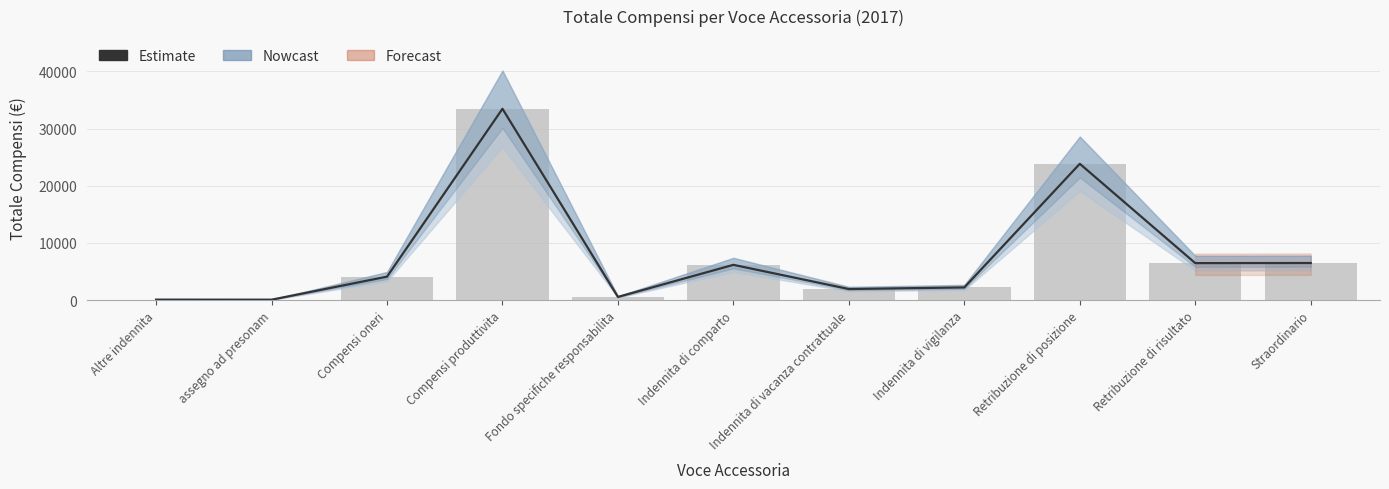

What is the difference between the Totale Compensi values at Retribuzione di posizione and Compensi oneri?

19751